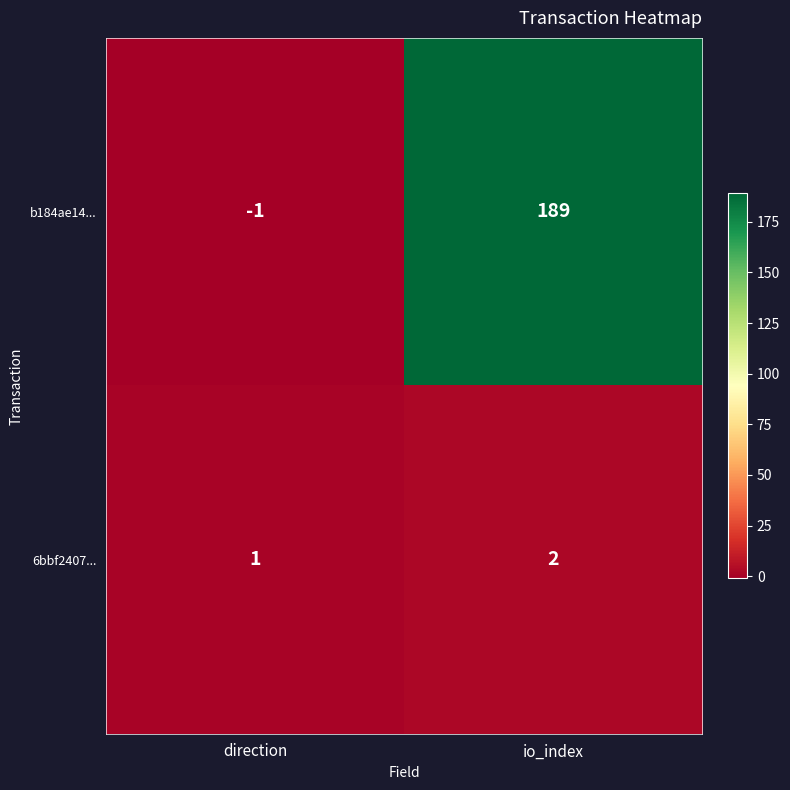

Rank the series by their maximum value, from highest to lowest.

b184ae14..., 6bbf2407...